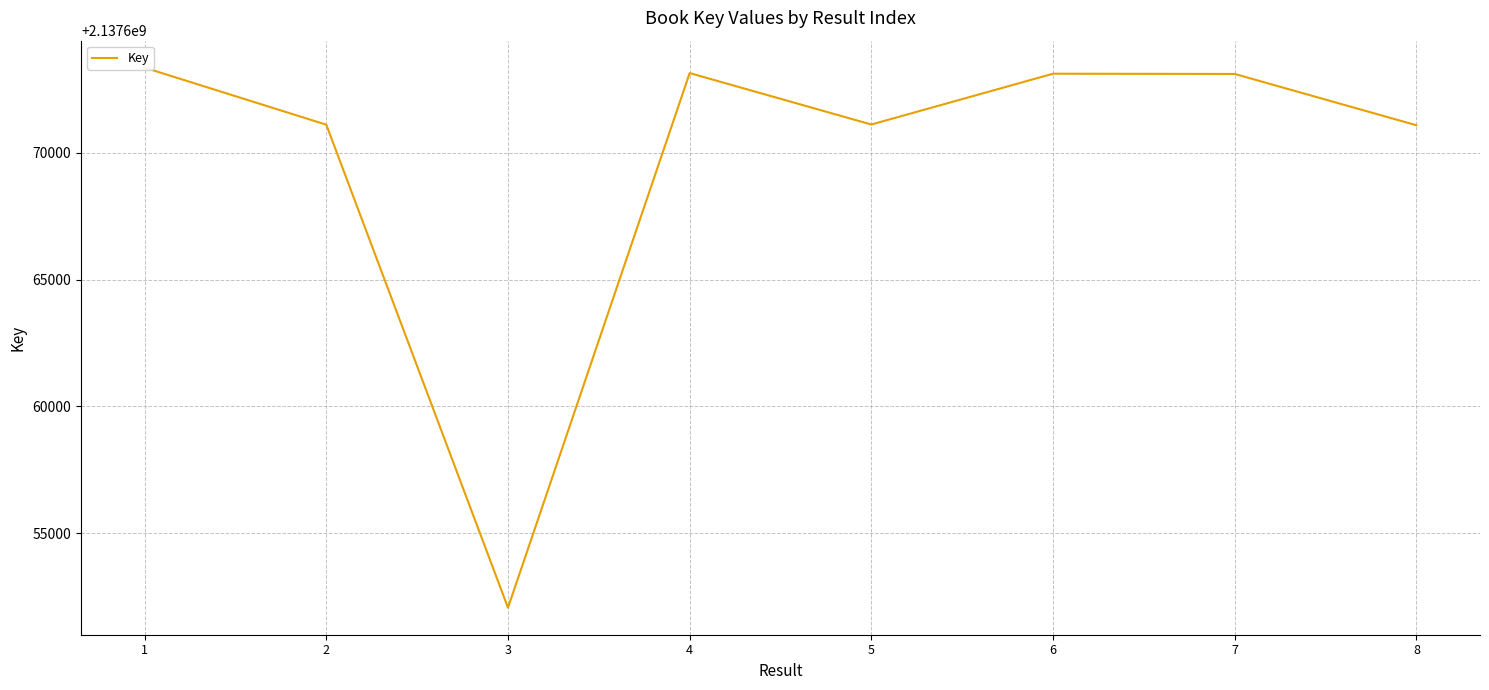

Rank the categories by value from lowest to highest.

3, 8, 2, 5, 7, 6, 4, 1